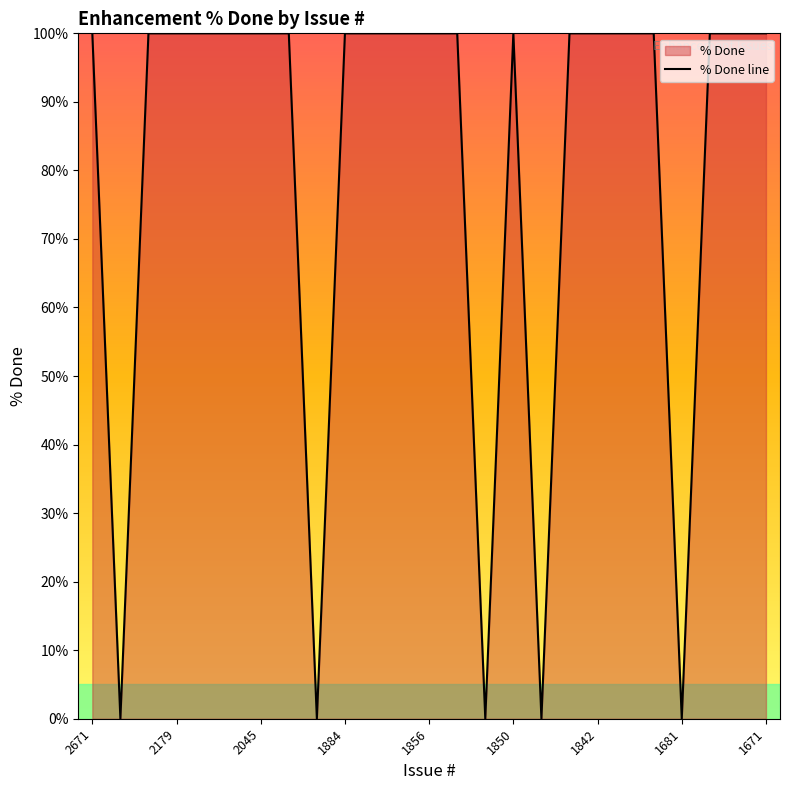

Is it true that the value at 1681 is -35?

False